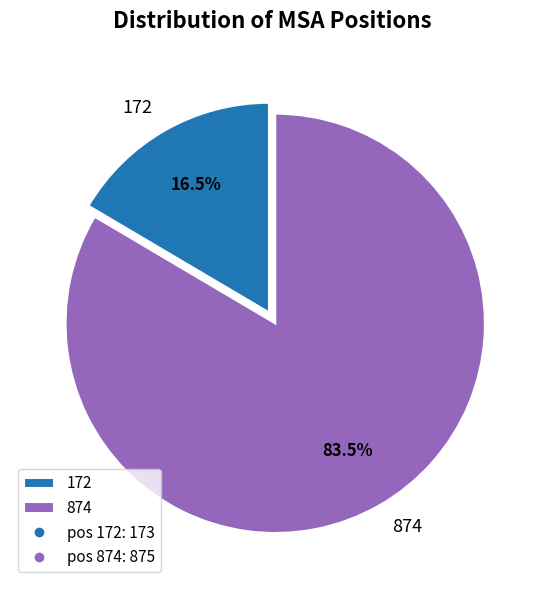

True or false: 874 accounts for 97% of the total.

False